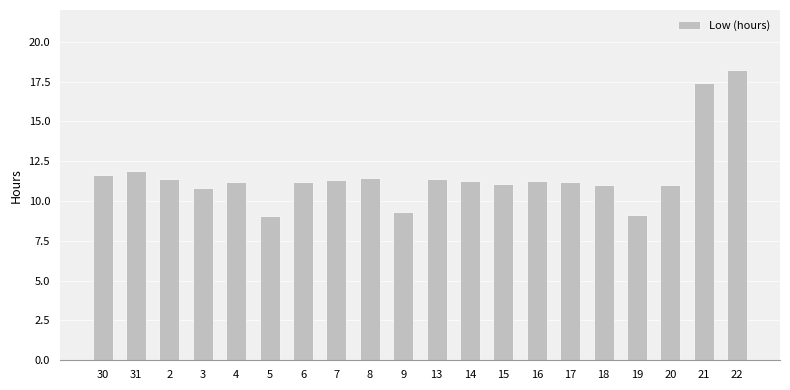

Which category has the highest value across all series?

22